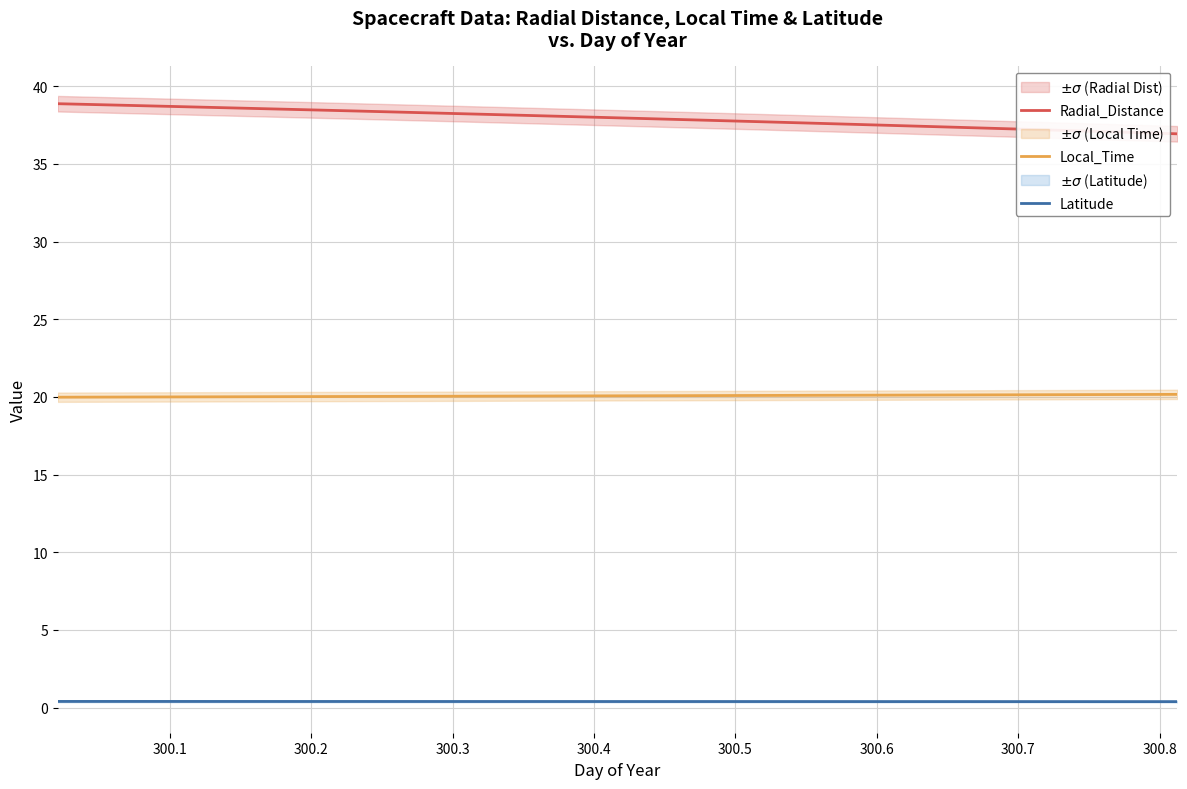

True or false: Local_Time and Latitude cross at least once.

False